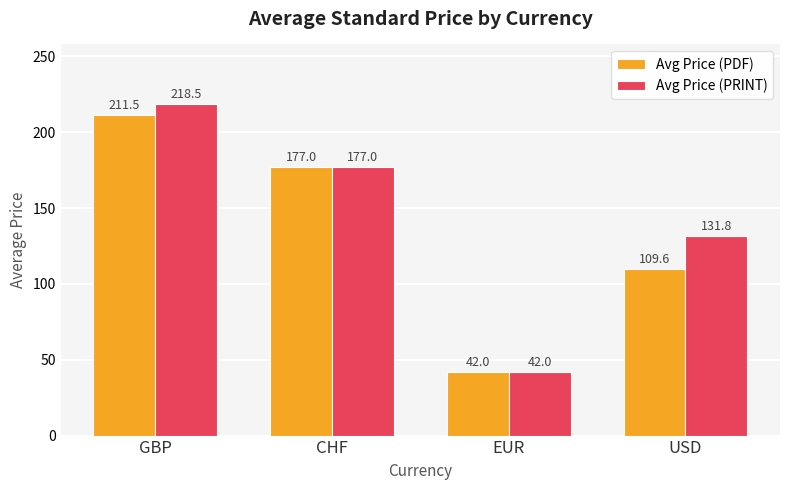

What is the average value of the Avg Price (PDF) series?

135.0